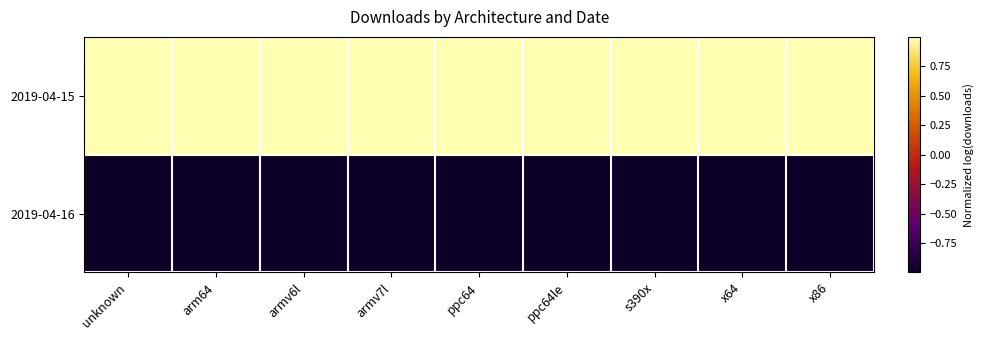

Which series has the widest spread of values?

2019-04-16